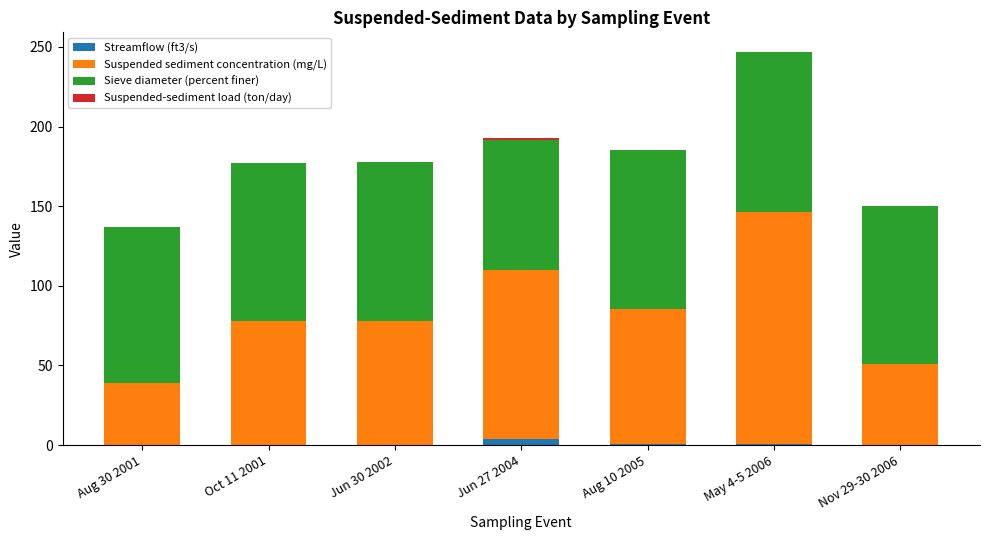

True or false: Streamflow (ft3/s) has a value of 3.7 at Jun 27 2004.

True